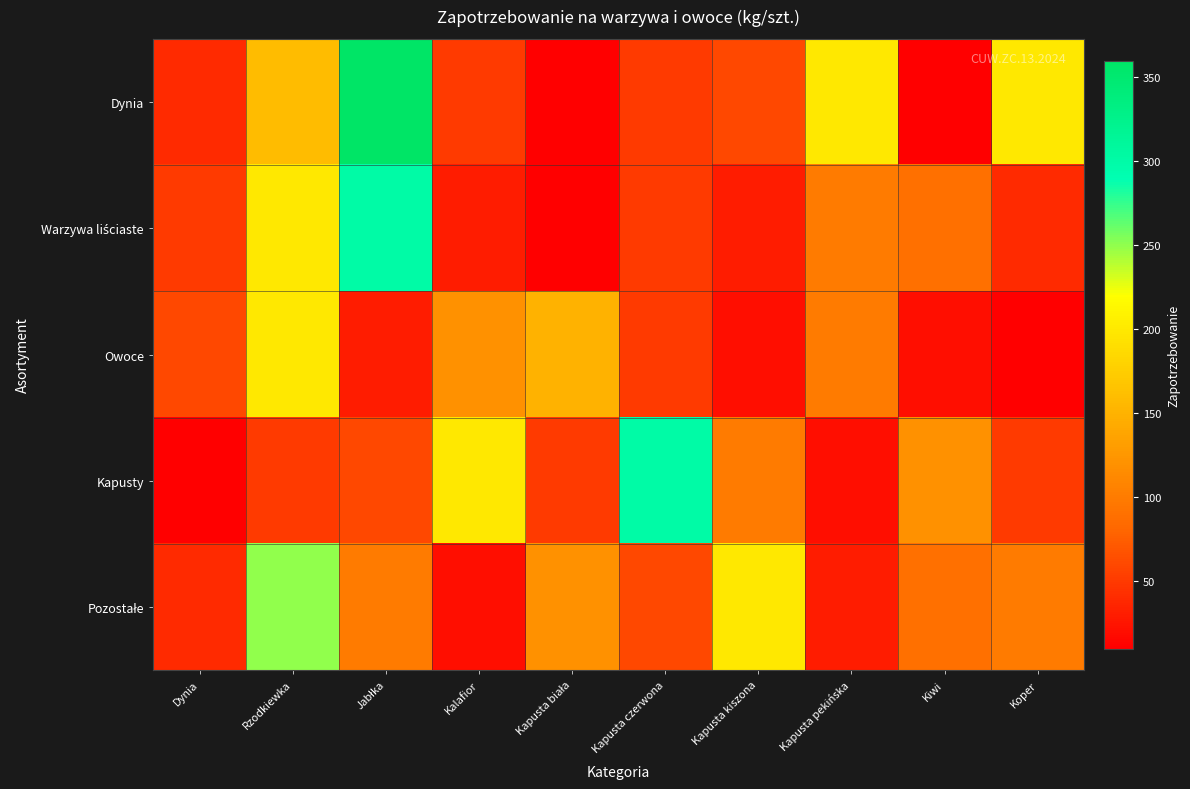

What is the minimum value shown in the chart?

10